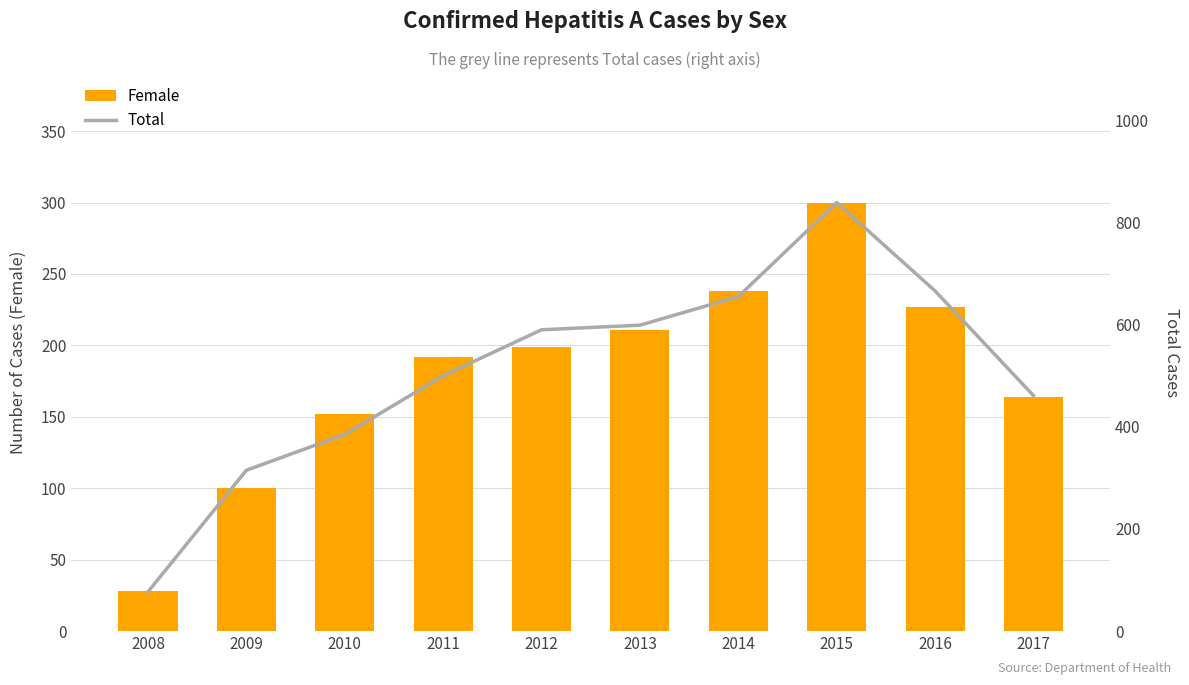

What is the value of the Female bar at the 4th from the left?

192